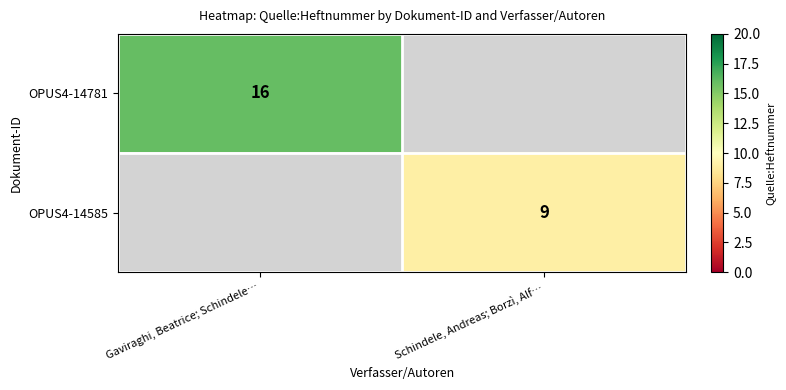

Which category has the lowest value across all series?

Schindele, Andreas; Borzì, Alf…